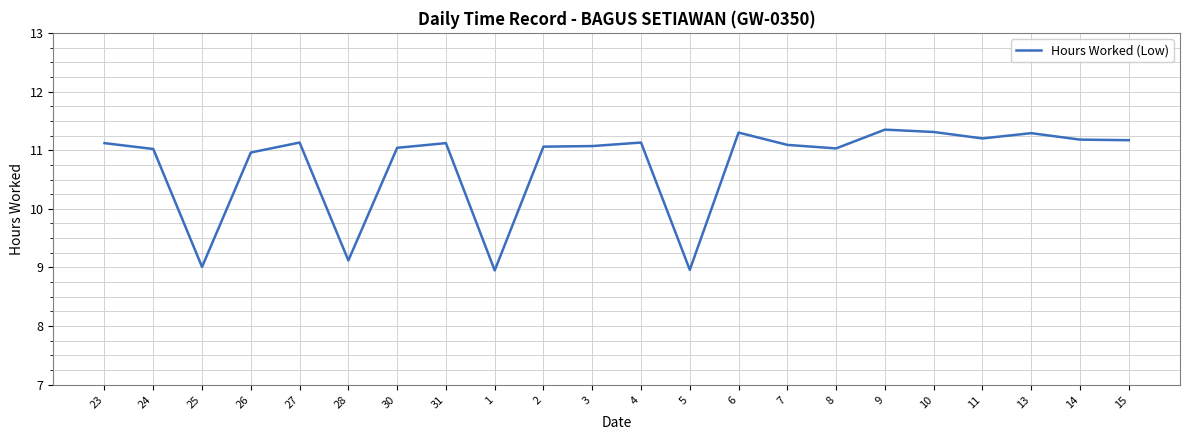

At which category does the data reach its first local peak?

27